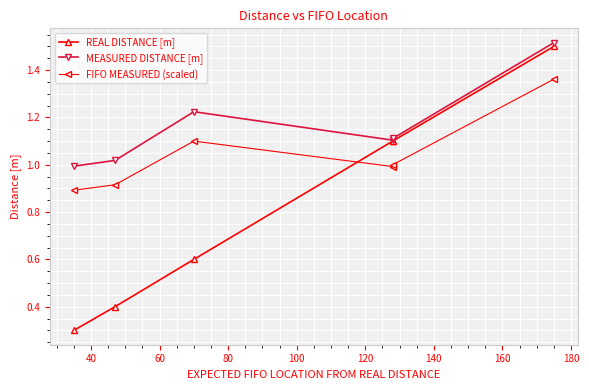

What is the greatest value displayed?

1.5